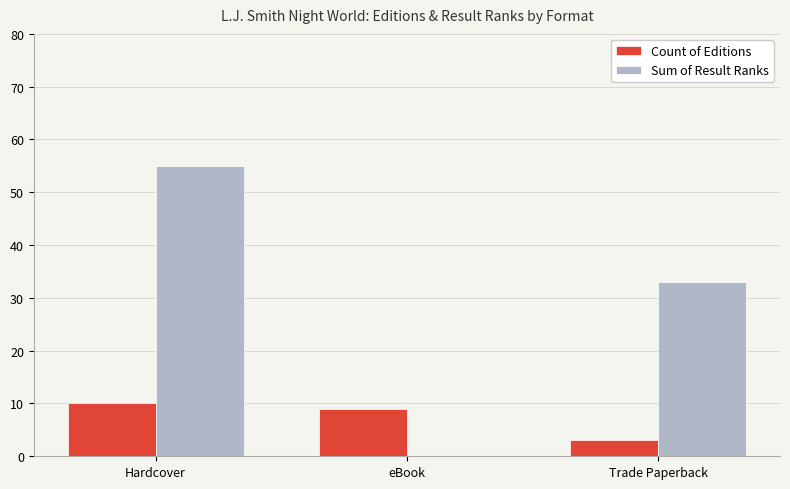

Reading right to left, list all the values displayed in this chart.

Count of Editions: 3	9	10
Sum of Result Ranks: 33	0	55